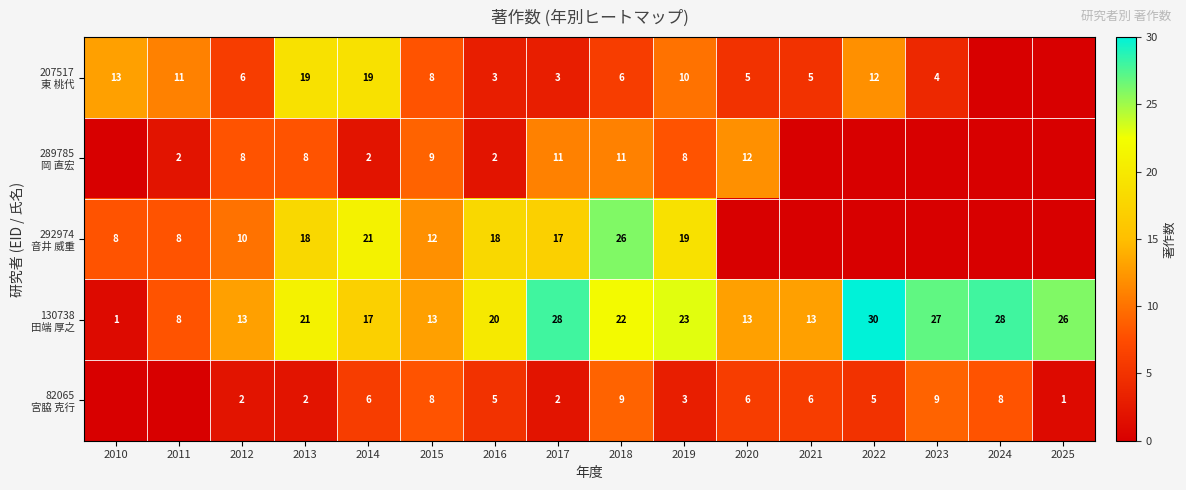

Between 2014 and 2016, which series saw the biggest shift?

207517 東 桃代